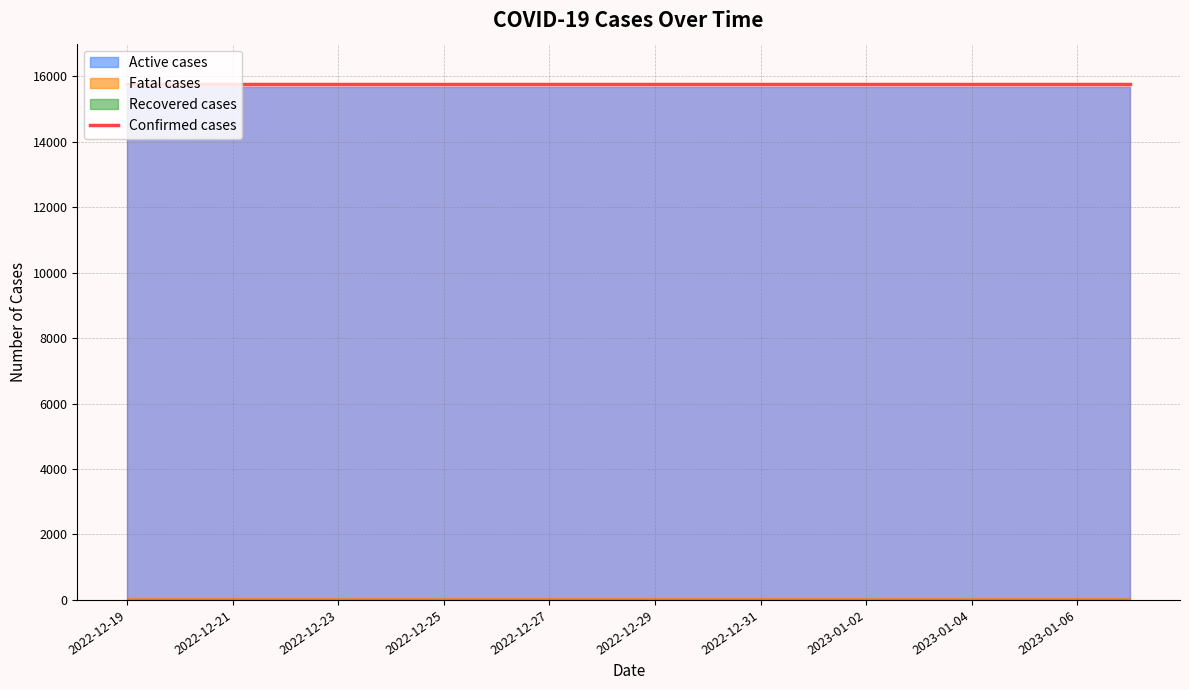

True or false: Active cases and Confirmed cases intersect in this chart.

False